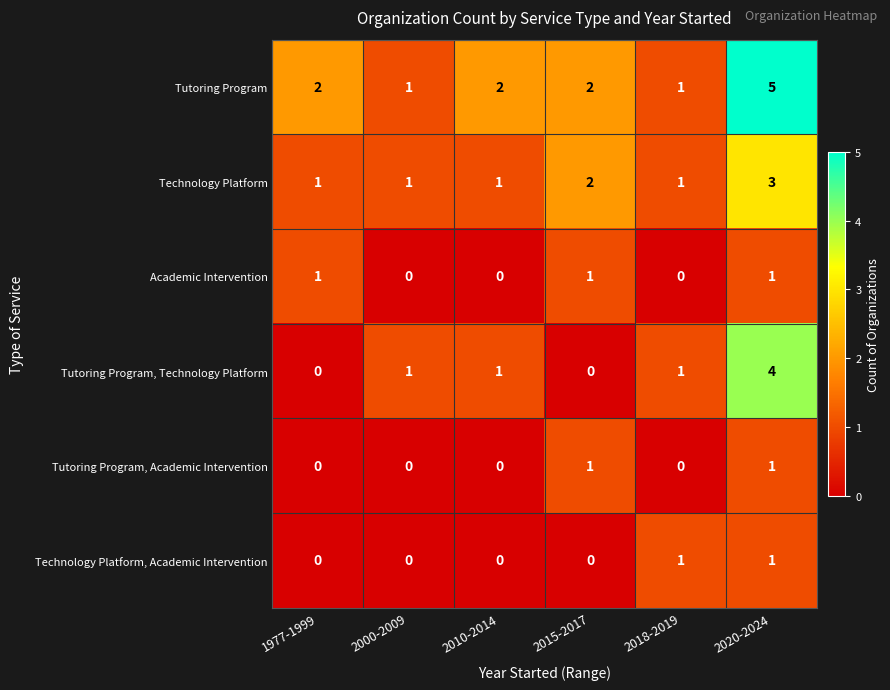

What is the spread (max minus min) of values at 2020-2024?

4